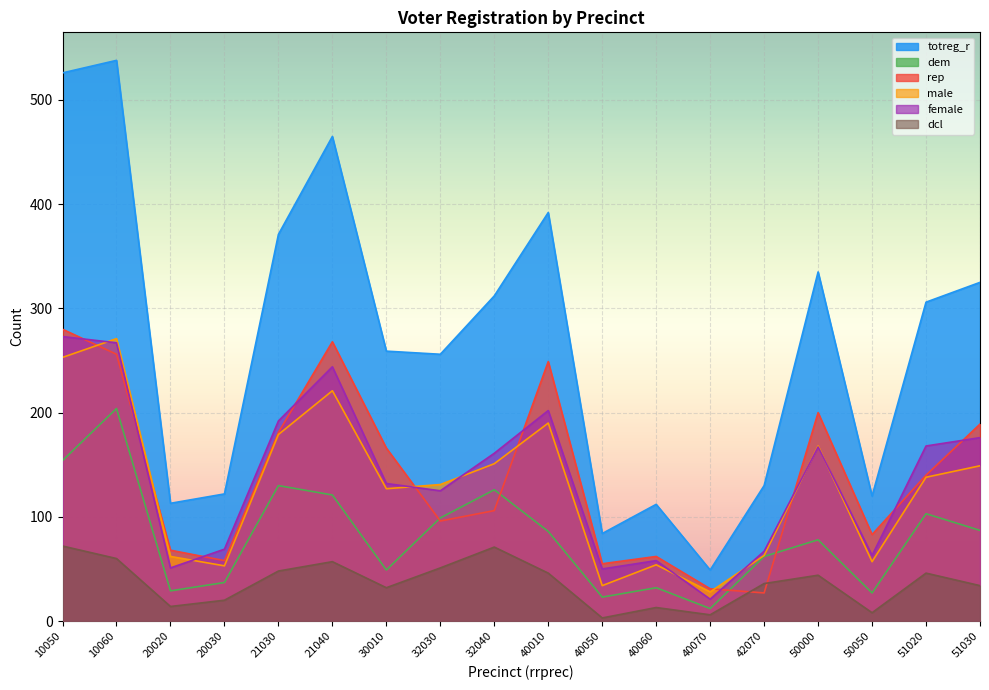

At which category is the sum across all series the highest?

10060